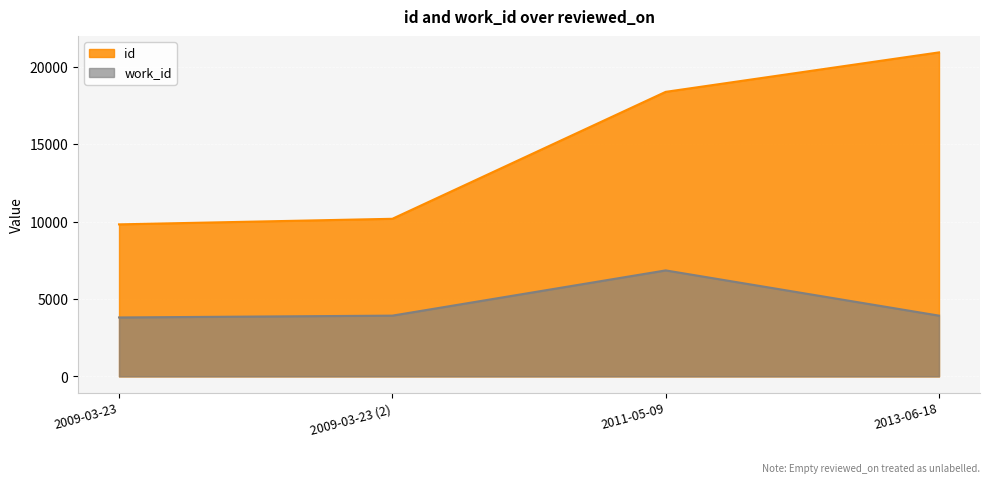

Read the work_id value at 2013-06-18.

3923